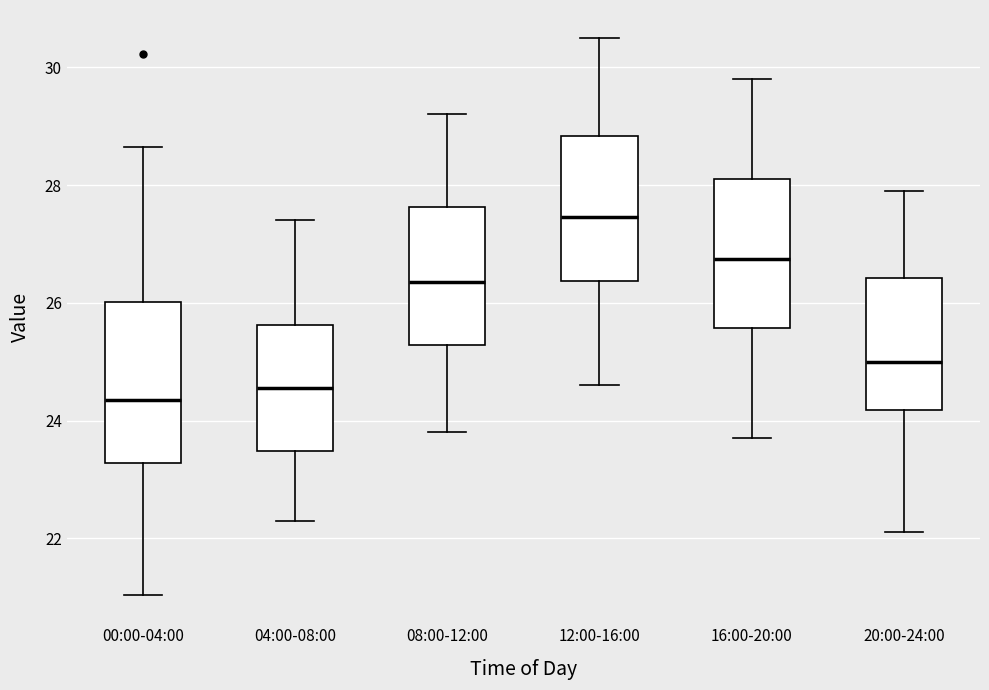

Which box is the tallest, from its lower edge to its upper edge?

00:00-04:00